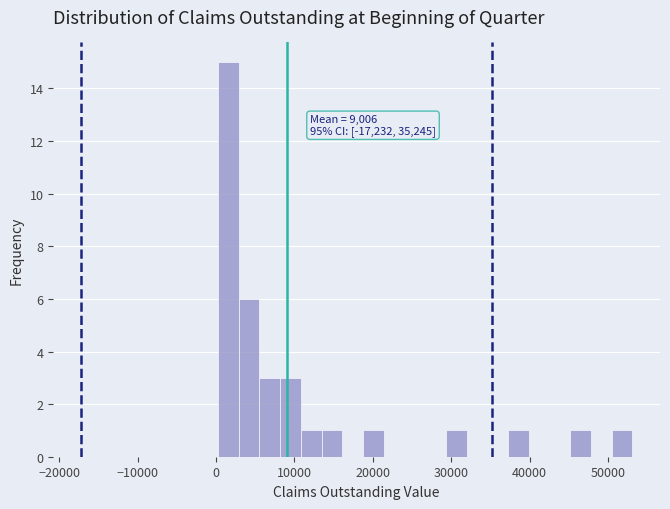

Around what value on the x-axis is the tallest bar? Give the approximate position of its centre, as read against the axis.

2000